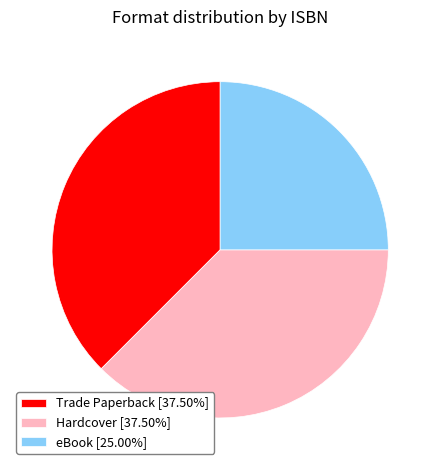

What is the ratio of the value at Trade Paperback [37.50%] to the value at Hardcover [37.50%]?

1.0